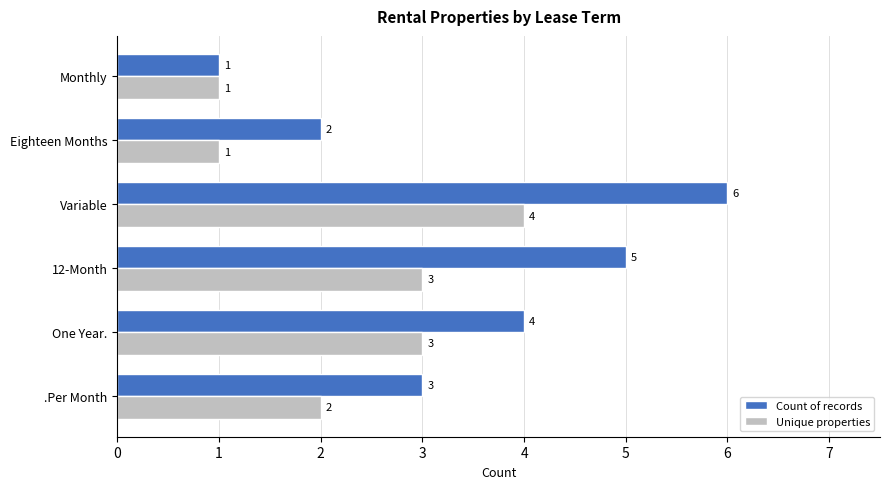

The Unique properties series shows 3 at 12-Month. True or false?

True